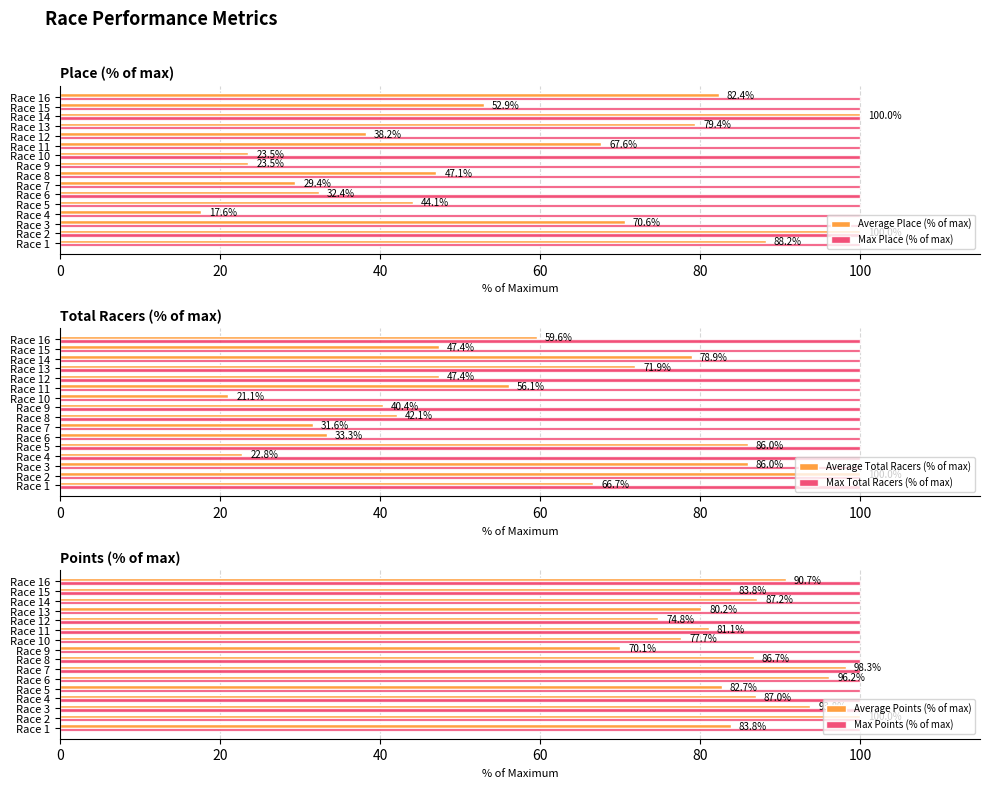

What is the average value of the Average Place (% of max) series?

56.1